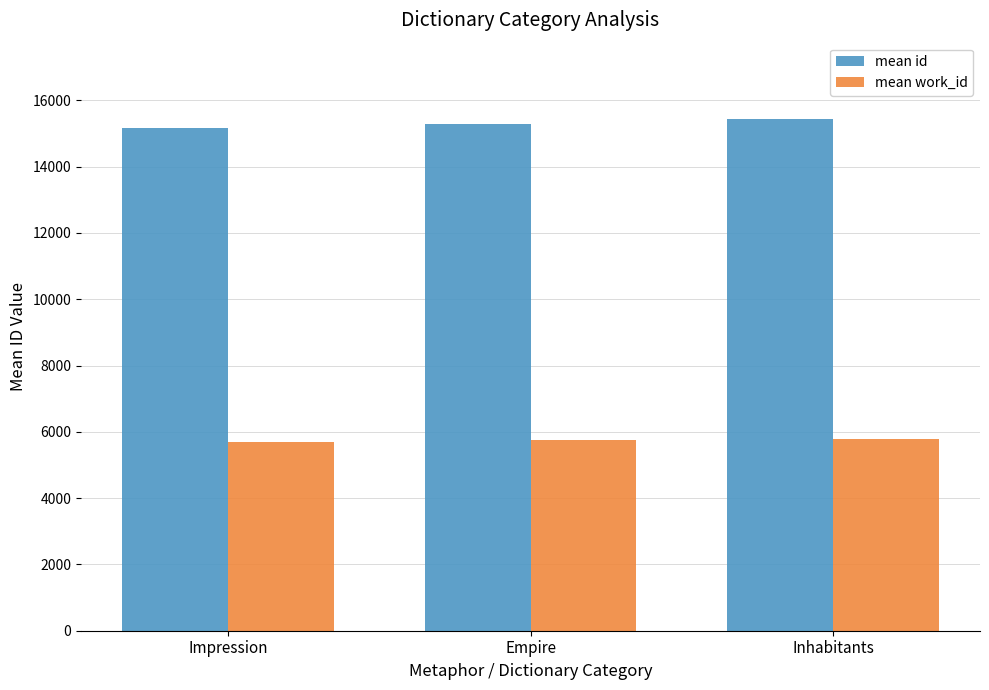

What is the sum of all mean work_id values?

17218